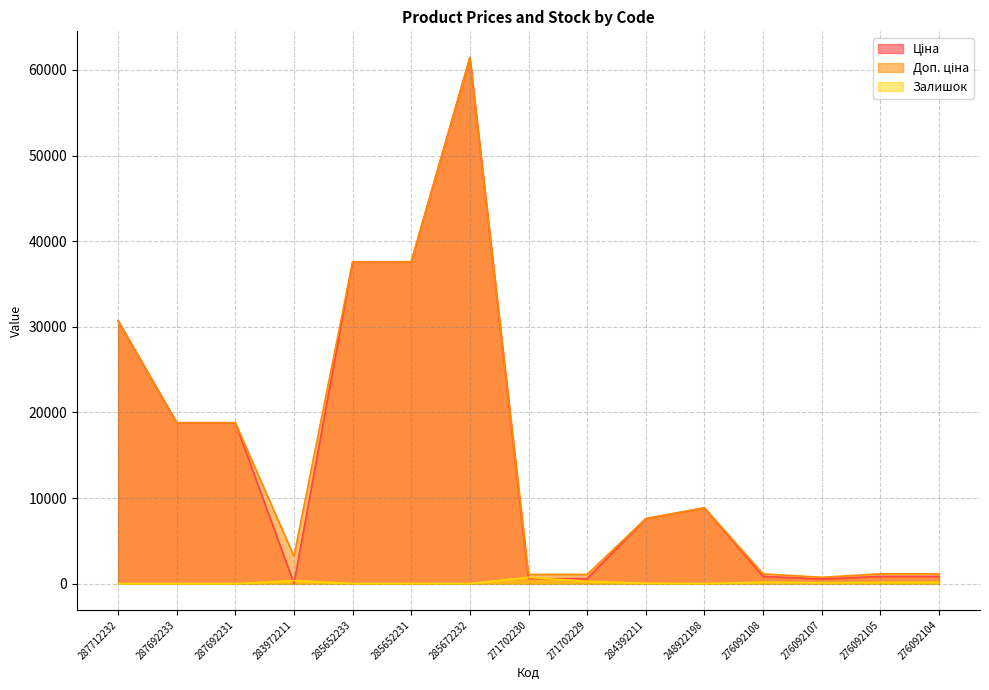

How many interior local valleys does the Доп. ціна series have?

2